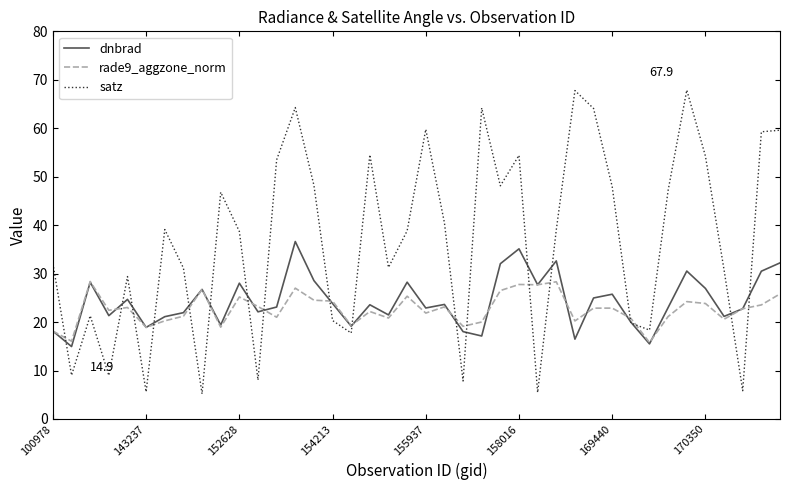

Which series has the largest total across all categories?

satz